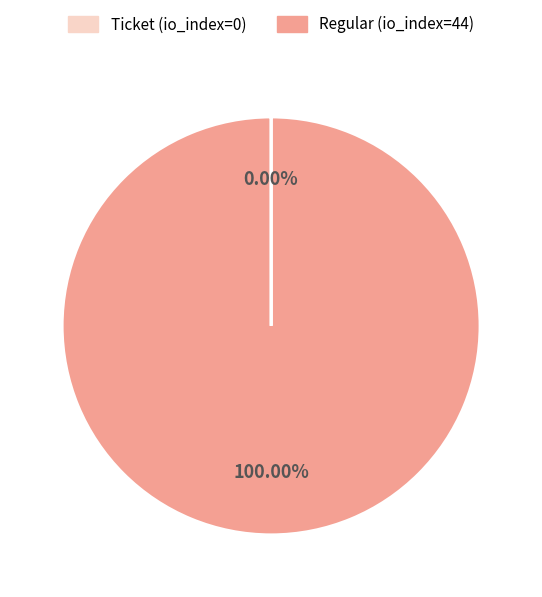

Which category accounts for the majority?

Regular (io_index=44)